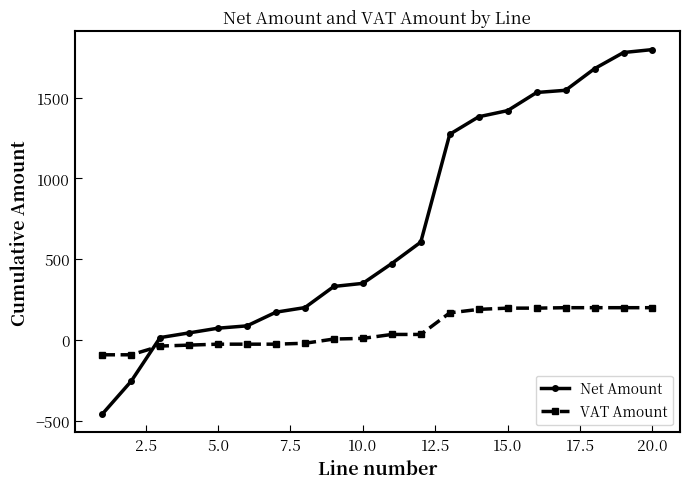

Which series has the largest range (max minus min)?

Net Amount